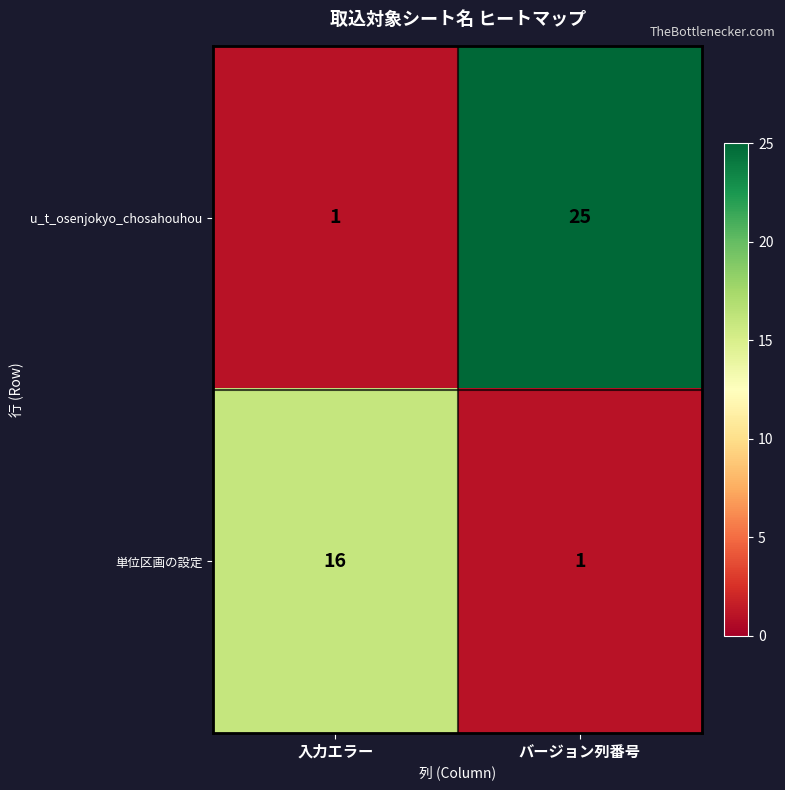

Reading left to right, what are all the values shown in this chart?

u_t_osenjokyo_chosahouhou: 1	25
単位区画の設定: 16	1